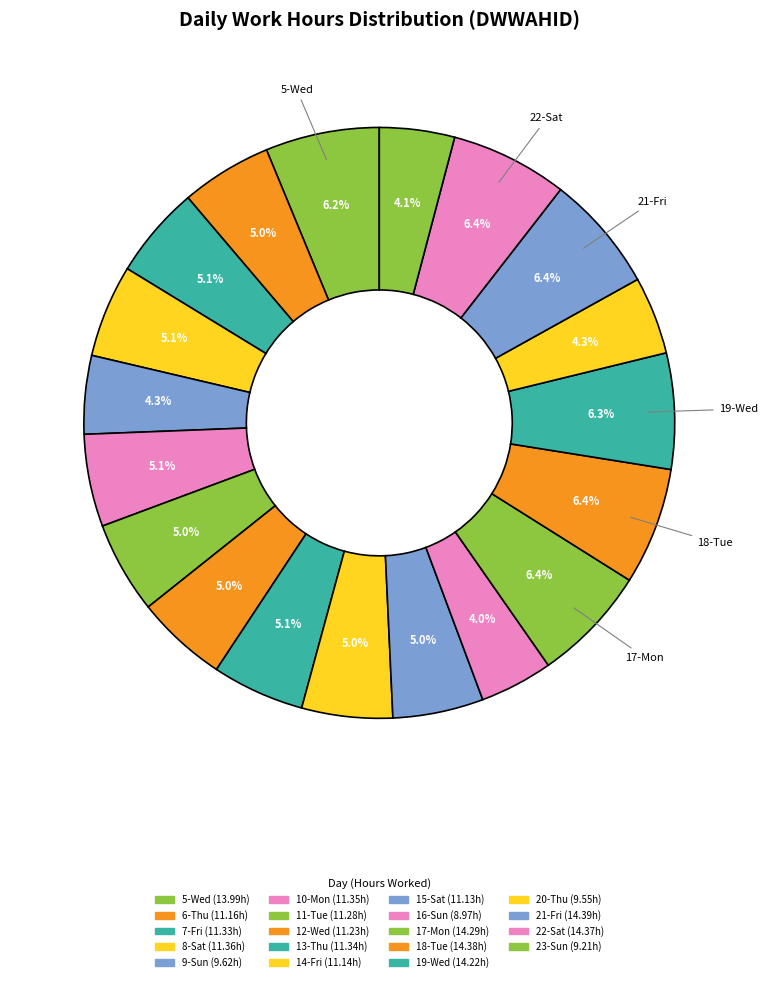

Approximately how many times larger is the value at 17-Mon compared to 9-Sun?

1.5